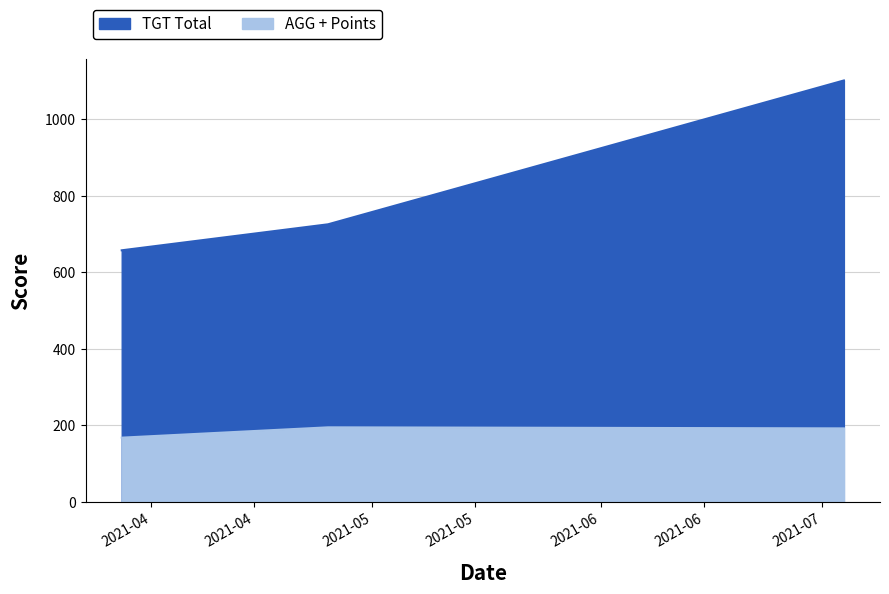

How many lines are shown in the chart?

2